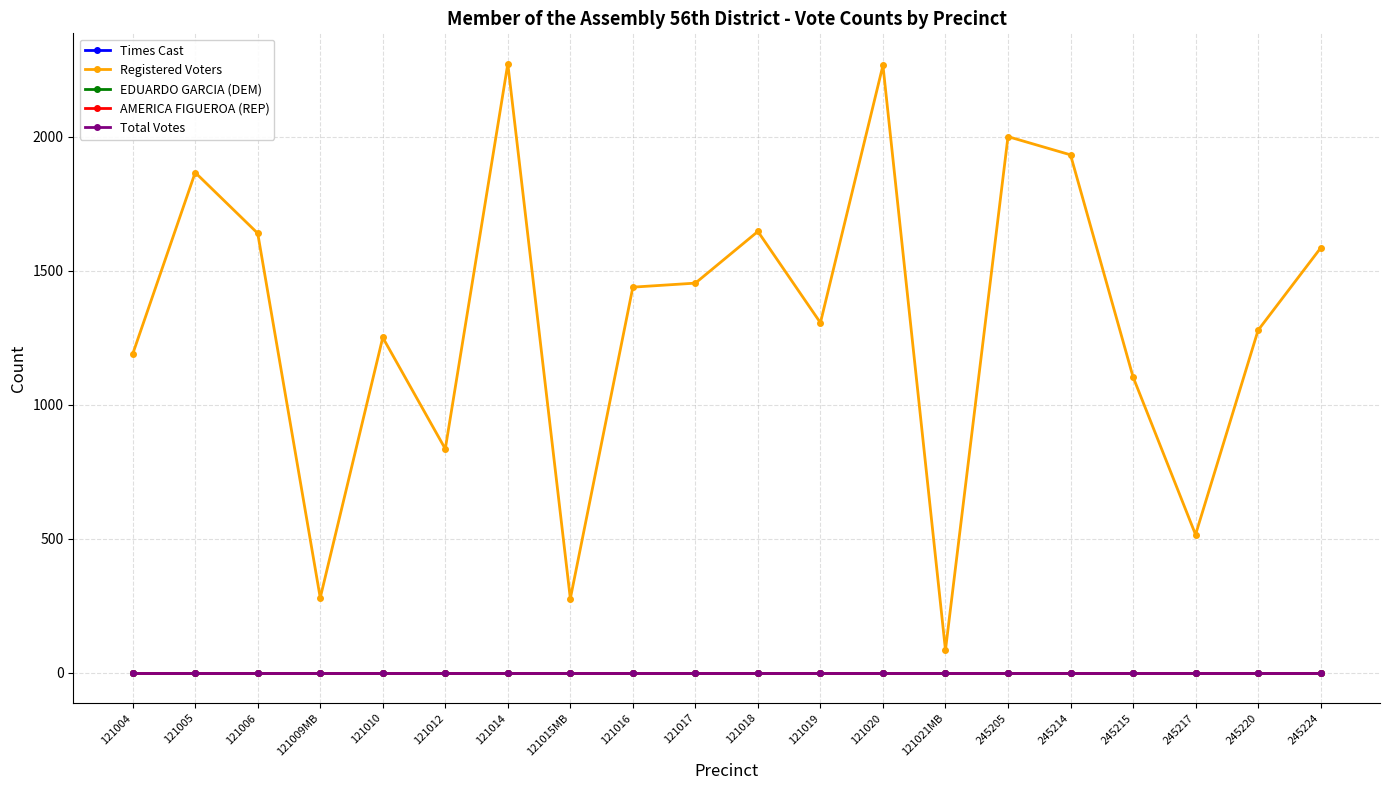

True or false: Registered Voters and AMERICA FIGUEROA (REP) intersect in this chart.

False